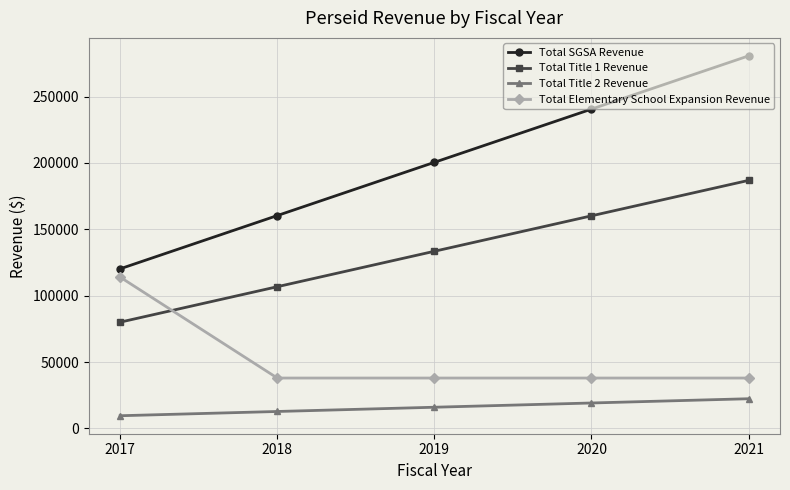

The value of Total SGSA Revenue at 2018 is 160400. True or false?

True